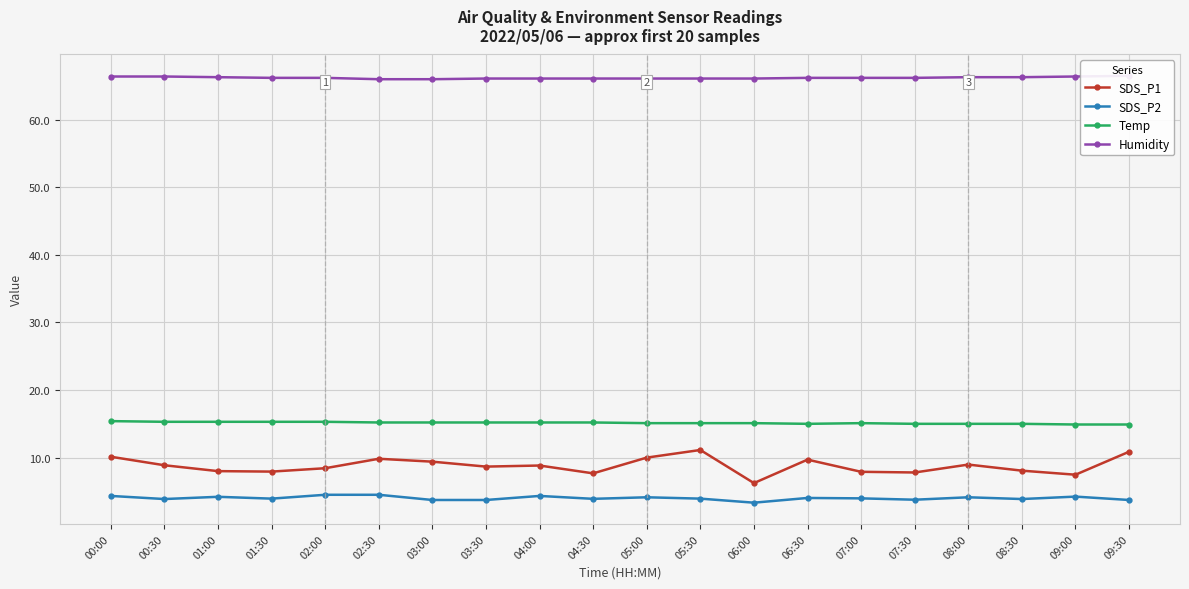

What is the value of the SDS_P1 point at the 3rd from the left?

8.0